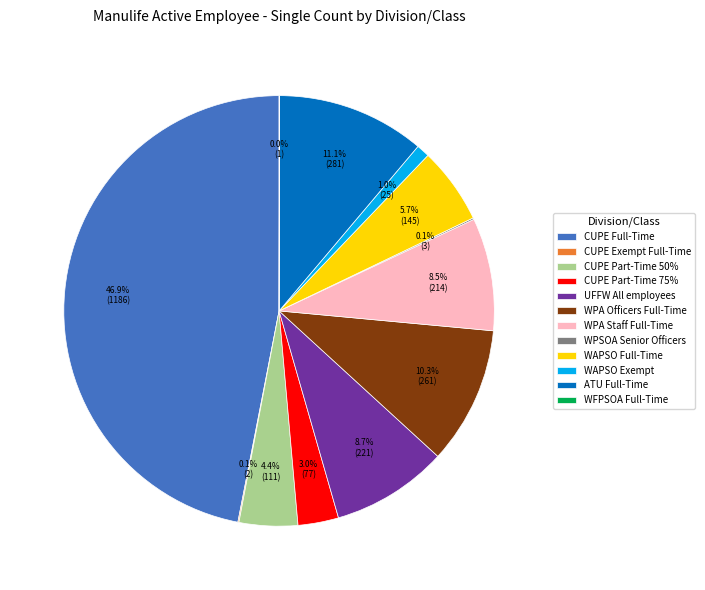

What percentage is the WAPSO Exempt slice, to the nearest percent?

1%